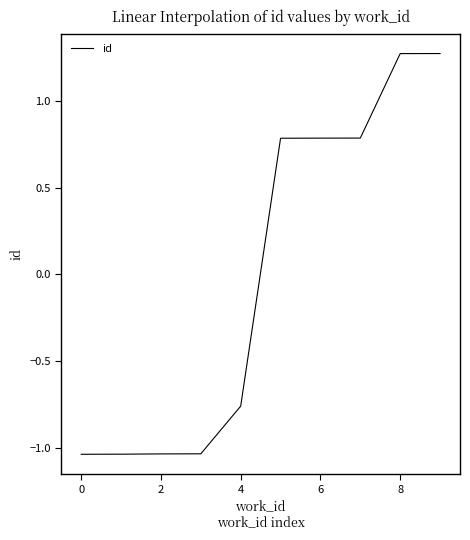

What is the difference between the maximum and minimum values?

2.3